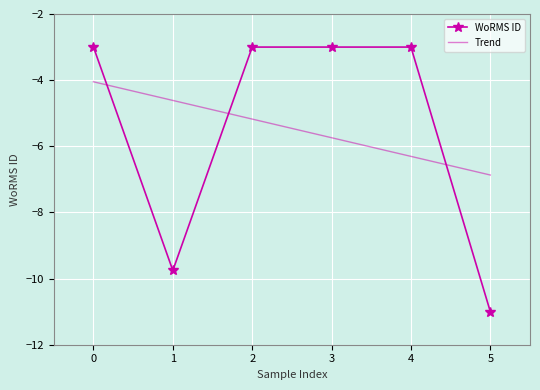

At which label does Trend reach its minimum?

5